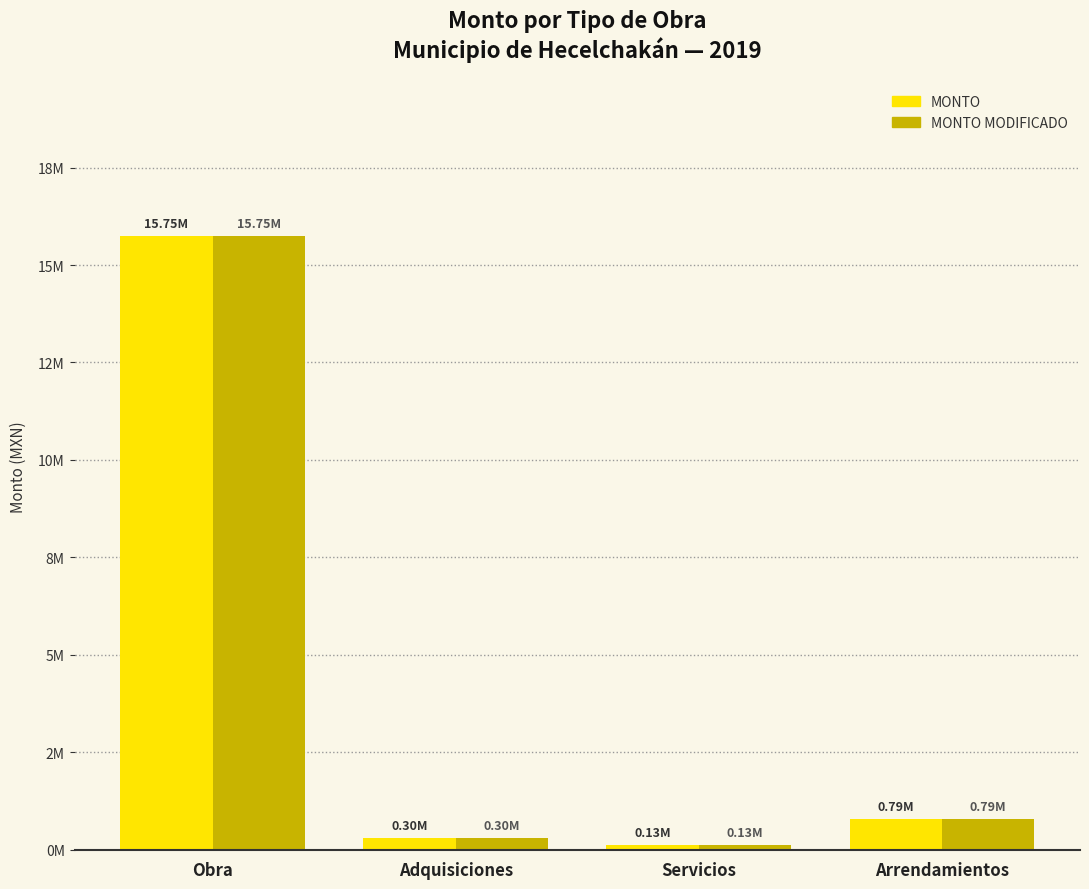

Which series has the widest spread of values?

MONTO